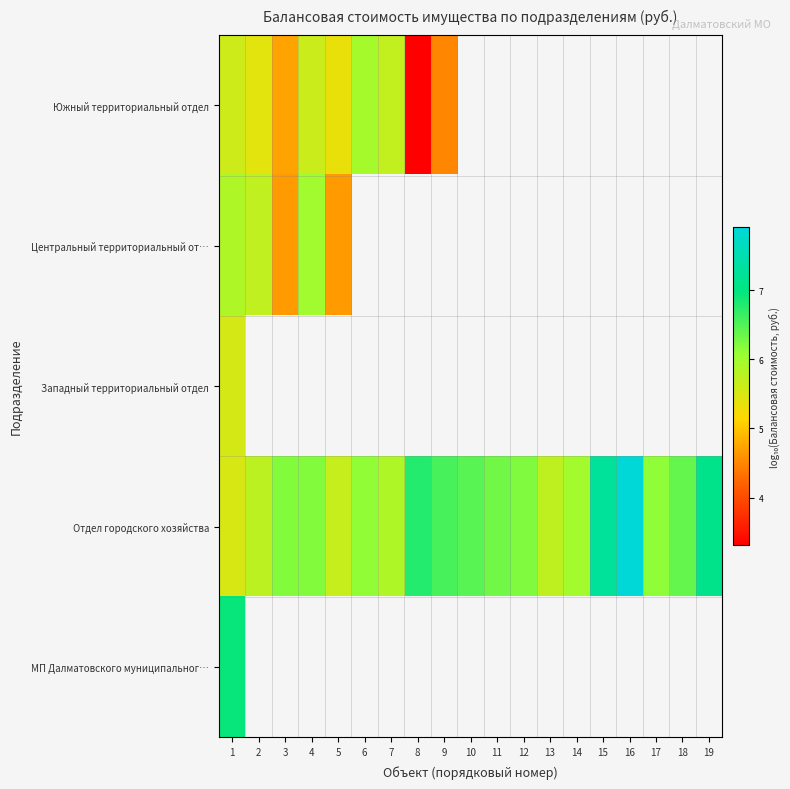

Rank the series by their maximum value, from highest to lowest.

Отдел городского хозяйства, МП Далматовского муниципальног…, Центральный территориальный от…, Южный территориальный отдел, Западный территориальный отдел